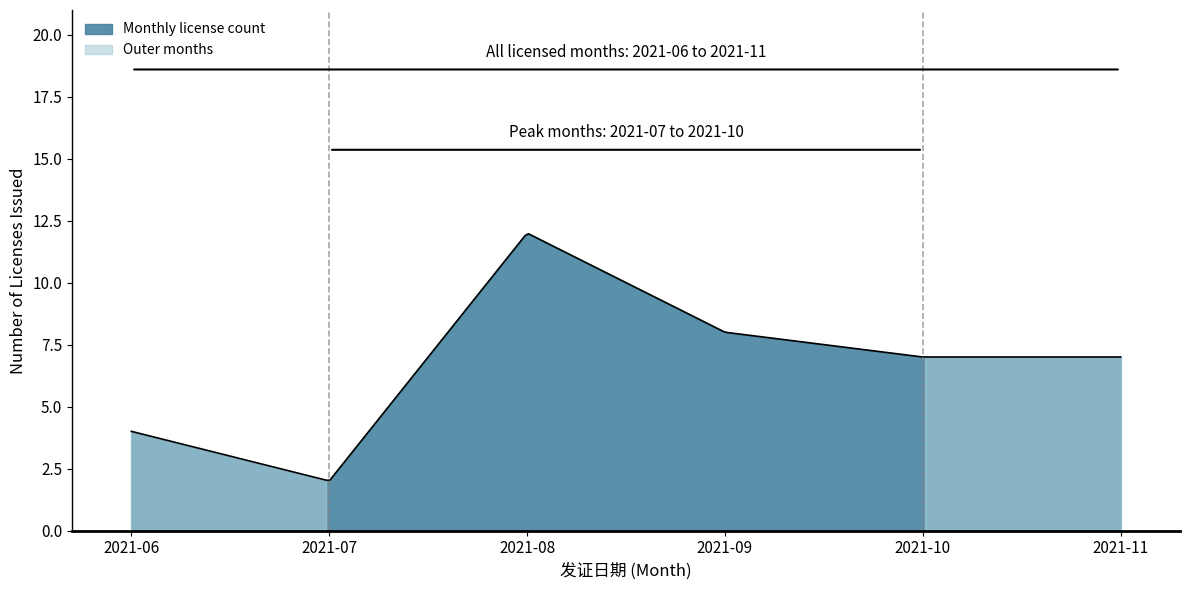

What is the approximate value of 2021-06 at 7?

4